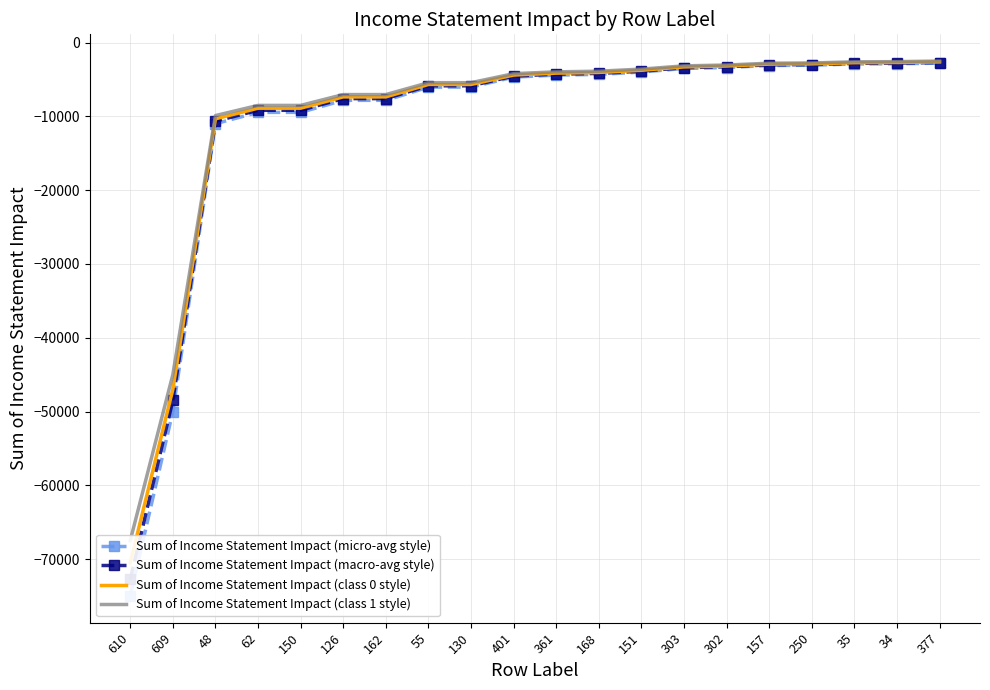

True or false: Sum of Income Statement Impact (class 0 style) and Sum of Income Statement Impact (micro-avg style) cross at least once.

False